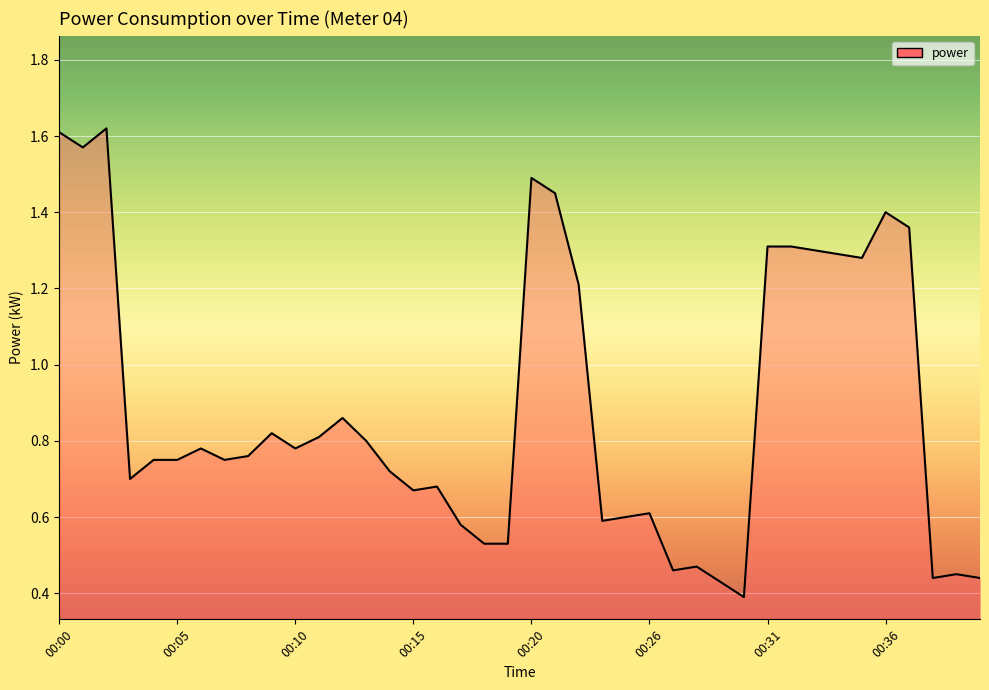

What is the maximum value shown in the chart?

1.6